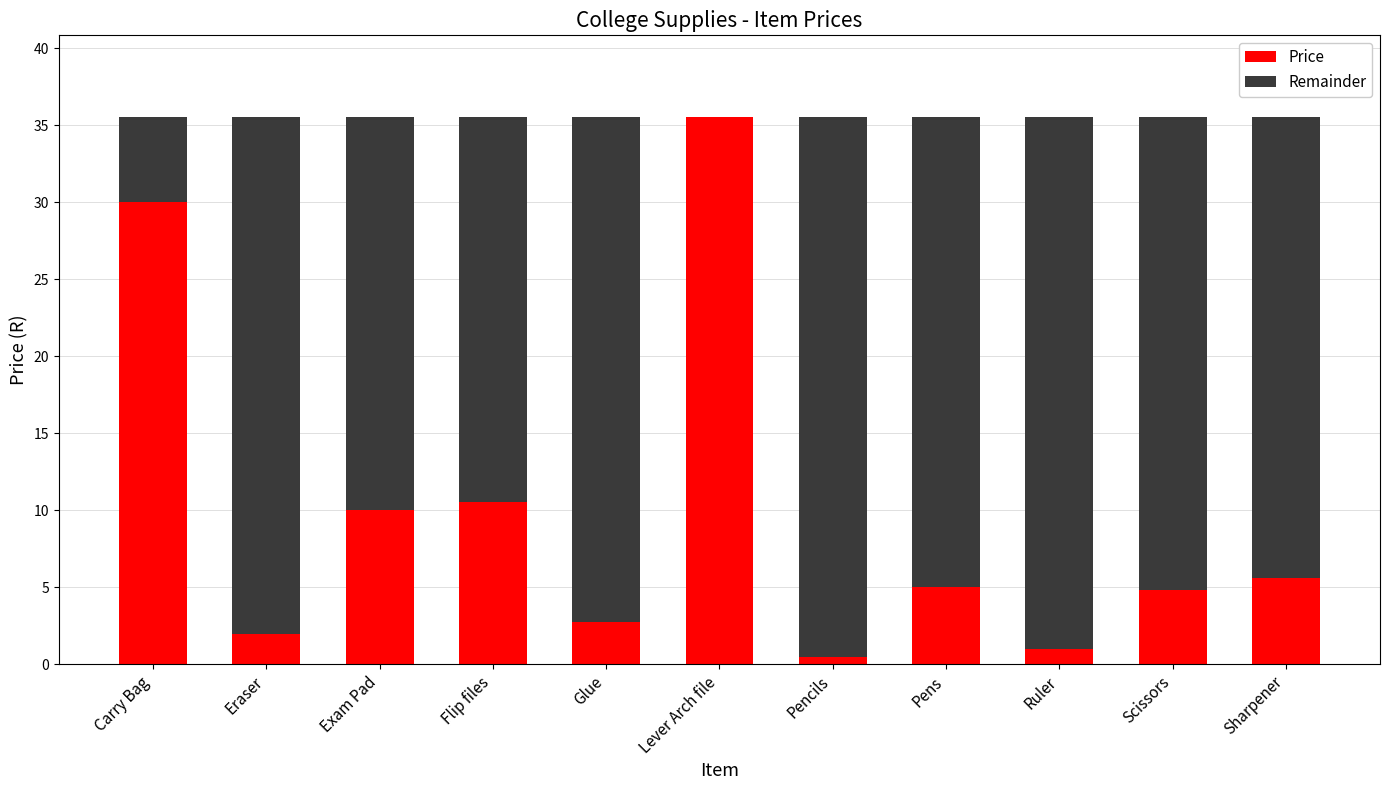

The value of Price at Glue is 2.8. True or false?

True